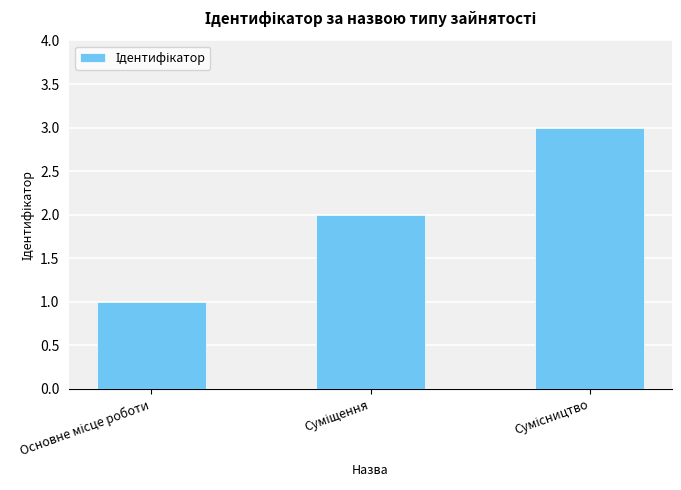

What is the sum of all values?

6